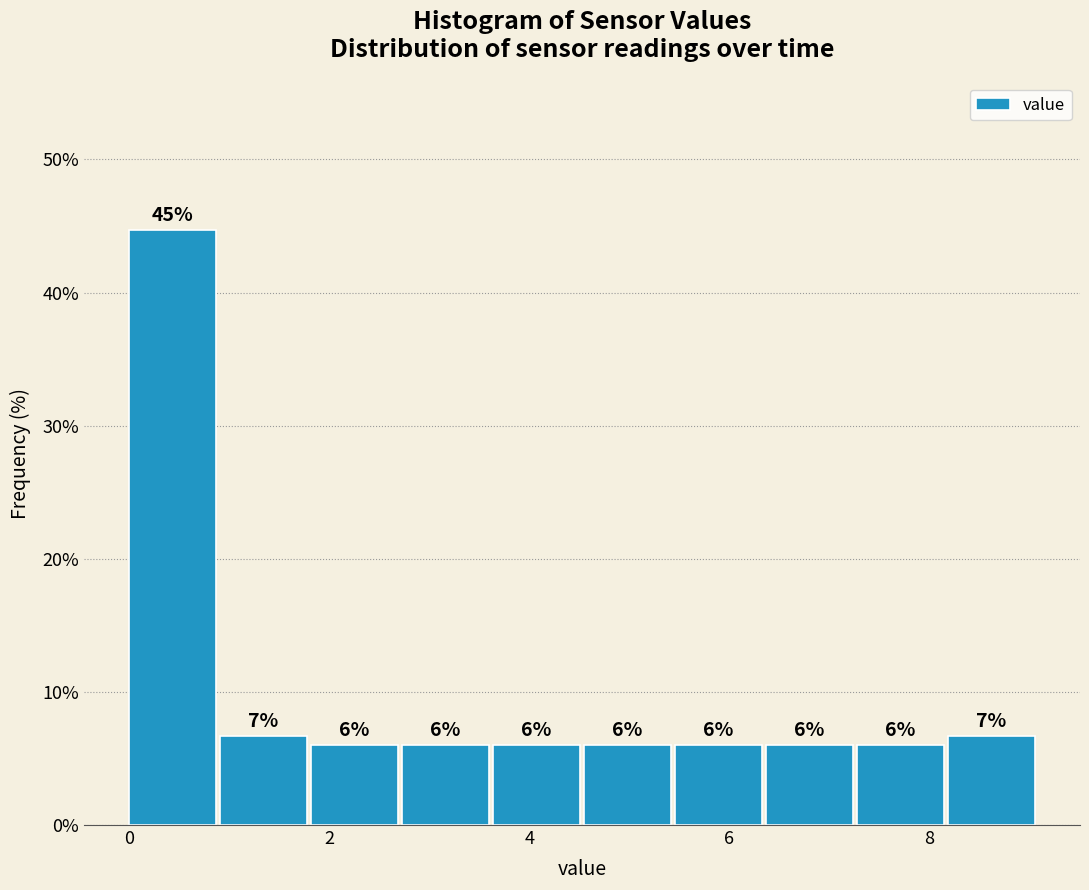

Which range on the x-axis has the tallest bar?

0.0 to 1.0